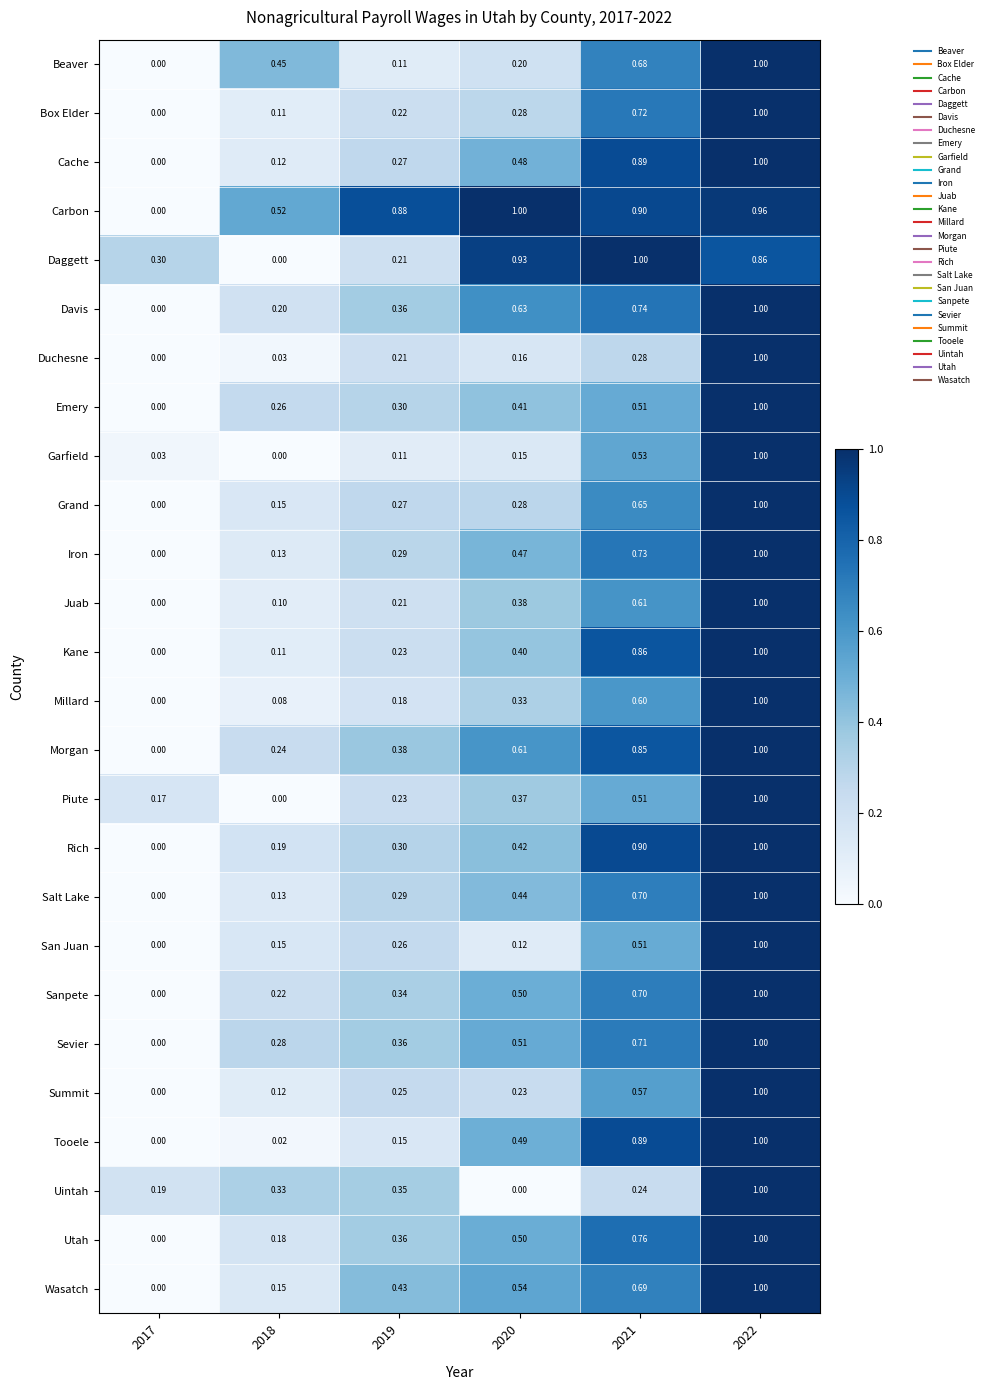

Is the value of Tooele at 2017 greater than the value of Garfield at 2020?

No